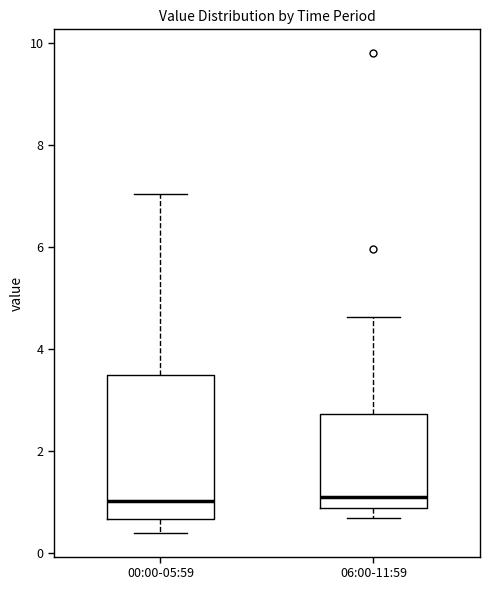

Reading left to right, read every box against the y-axis: the position of its median line, the range the box covers, and the ends of its whiskers. The values are not printed on the chart, so give them approximately, as read against the axis.

00:00-05:59: median 1.0, box 0.6 to 3.4, whiskers 0.4 to 7.0
06:00-11:59: median 1.0, box 0.8 to 2.8, whiskers 0.6 to 4.6